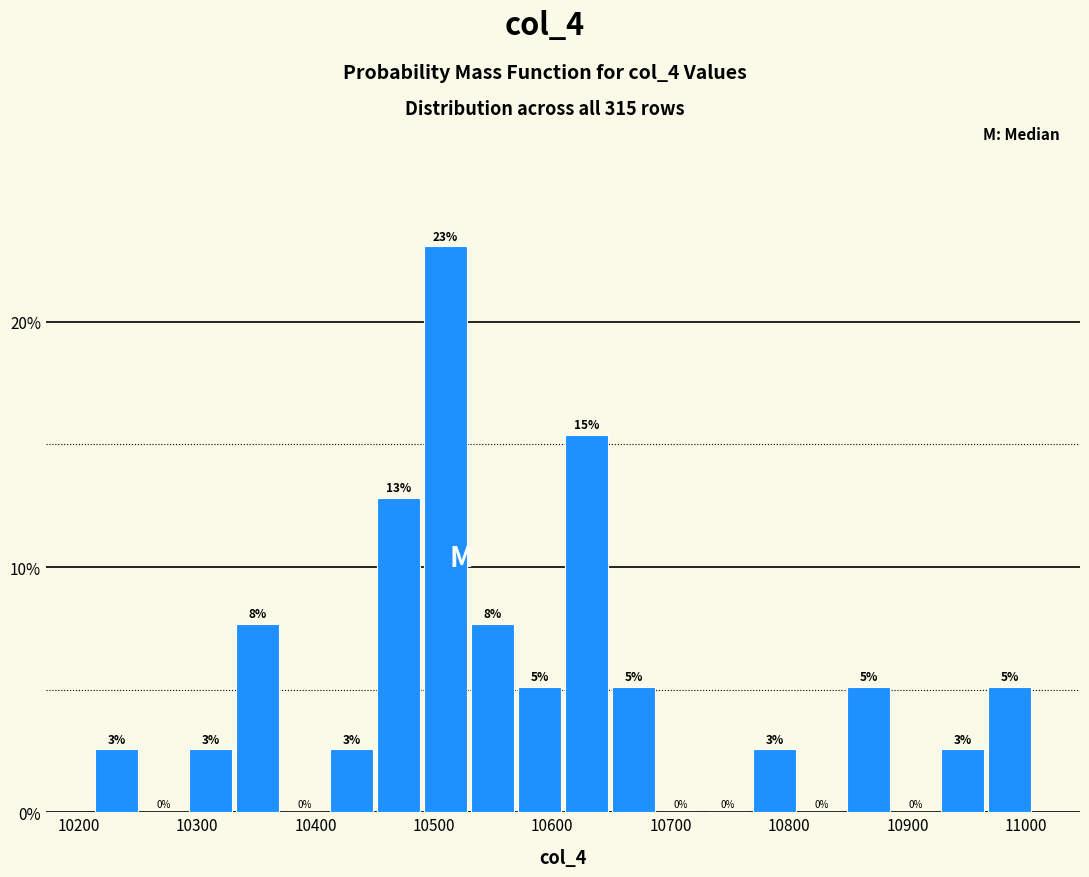

Around what value on the x-axis is the tallest bar? Give the approximate position of its centre, as read against the axis.

10510